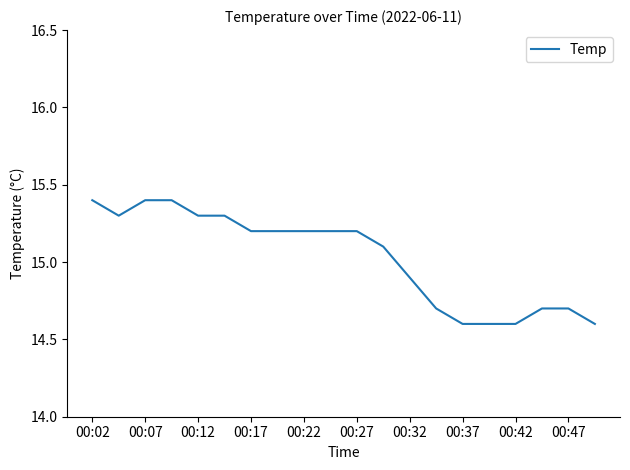

What is the difference between the maximum and minimum values?

0.8